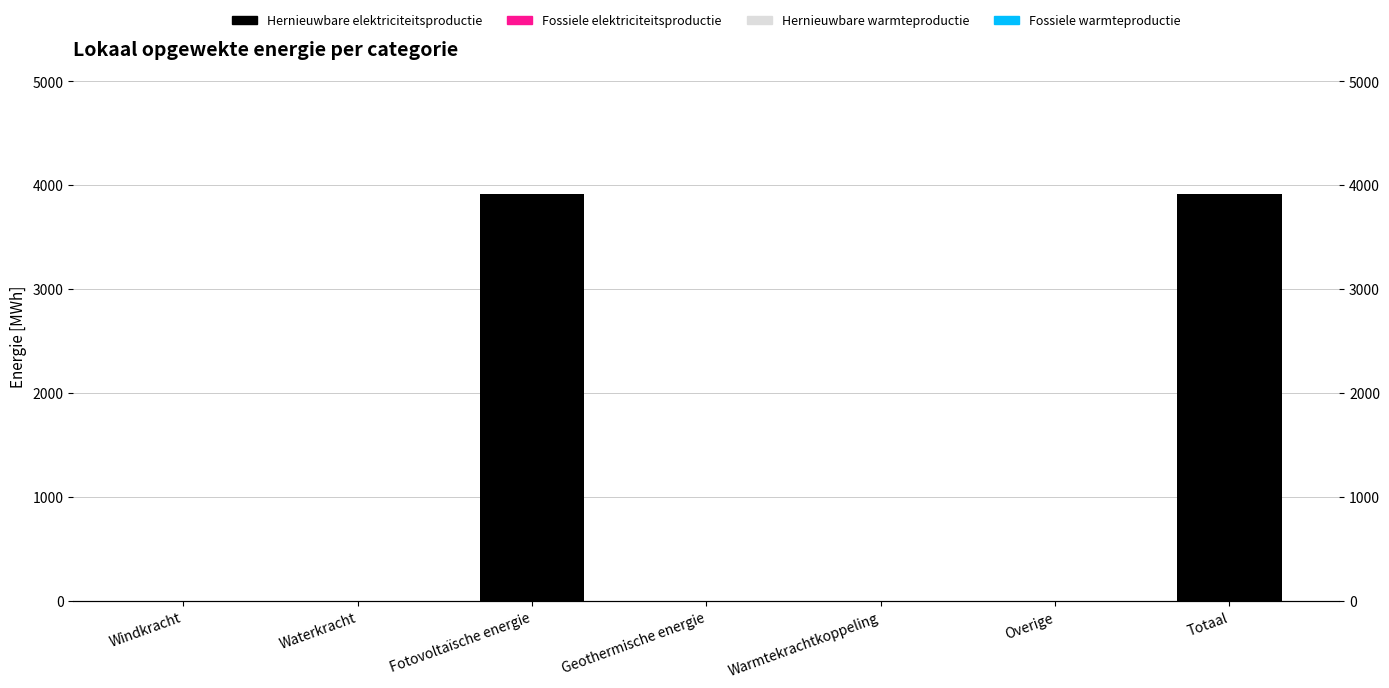

What is the sum of the Hernieuwbare elektriciteitsproductie values at Totaal and Warmtekrachtkoppeling?

3916.3